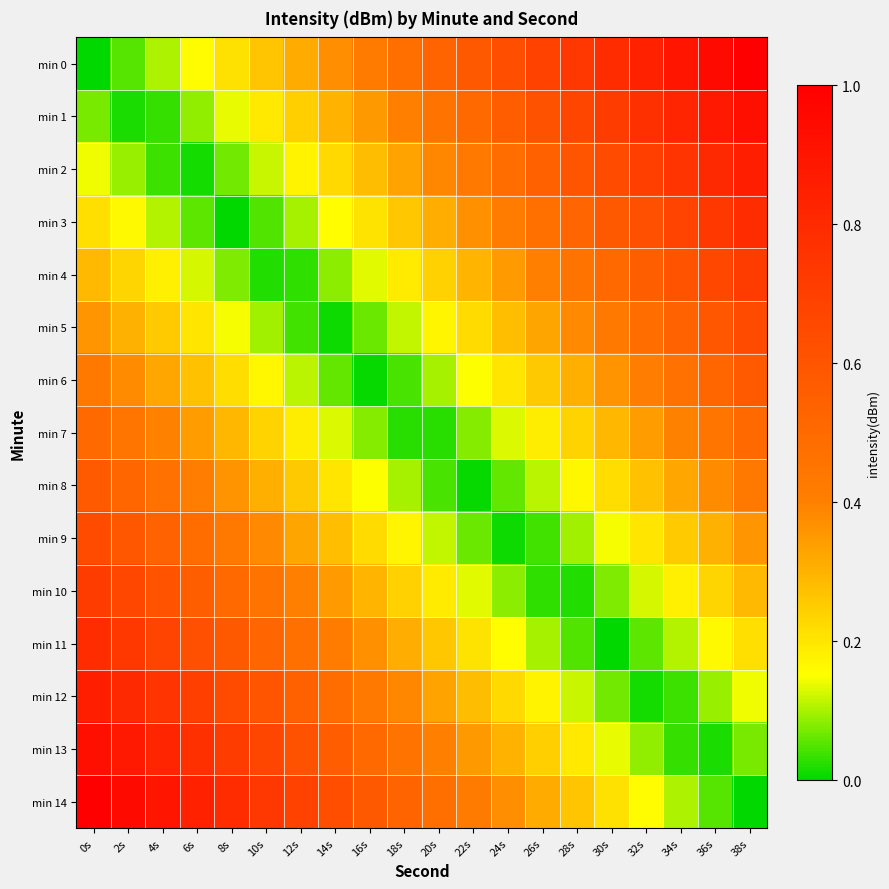

Which series has the largest range (max minus min)?

min 0